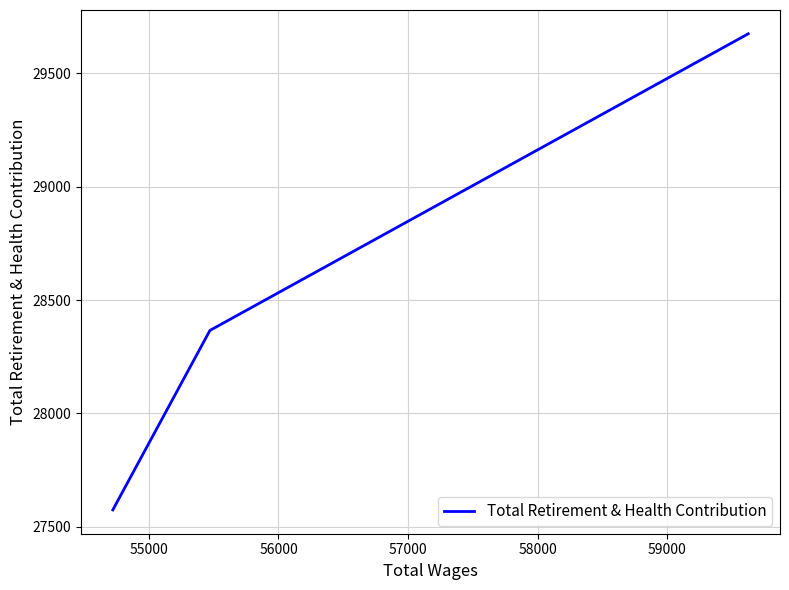

Reading left to right, list all the values displayed in this chart.

27574	28366	29675